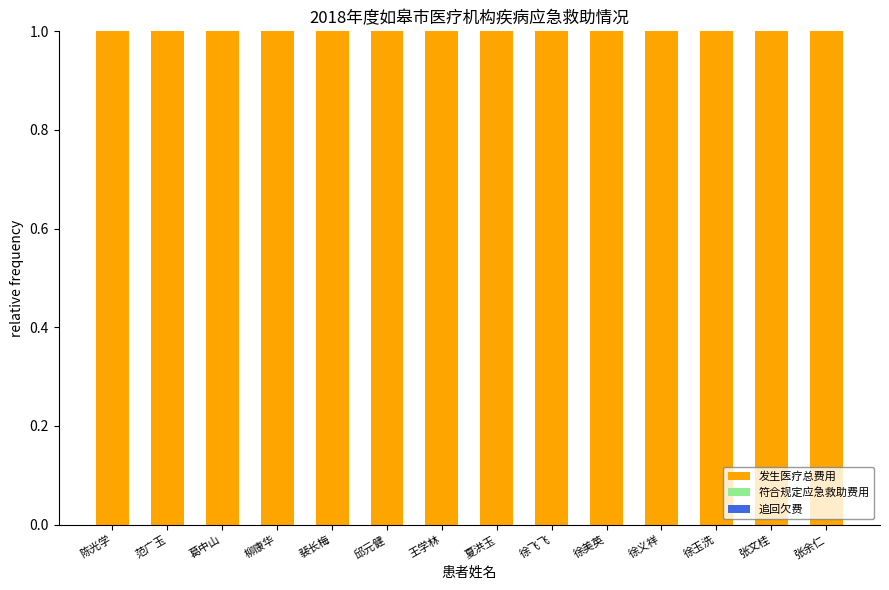

What are all the series names shown in the legend?

发生医疗总费用, 符合规定应急救助费用, 追回欠费